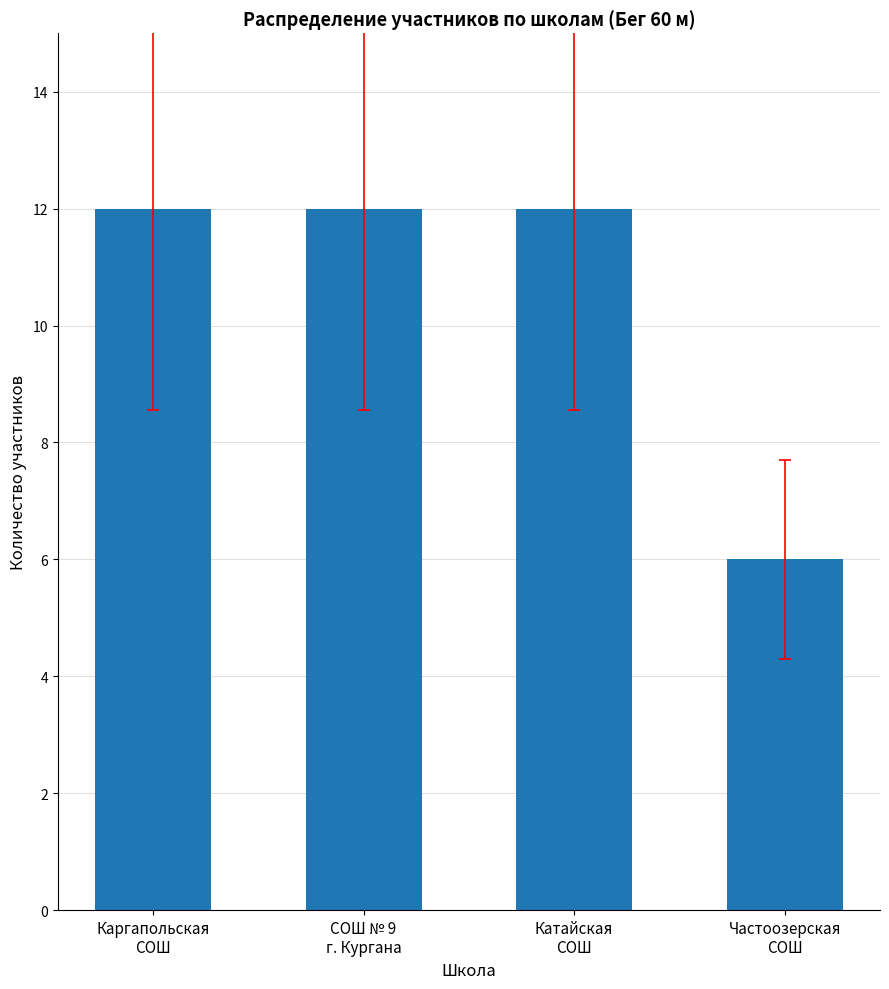

True or false: the data shows 20 at Каргапольская
СОШ.

False